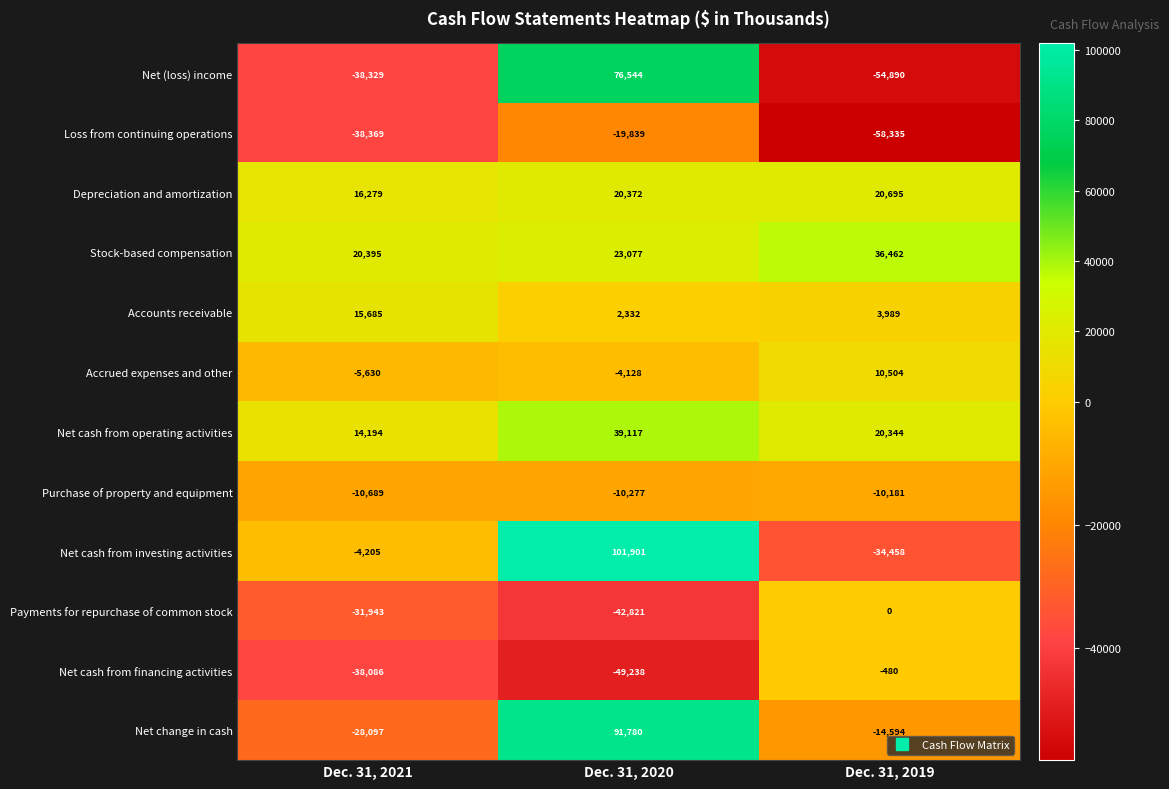

Where is Loss from continuing operations nearest to the value -39087?

Dec. 31, 2021